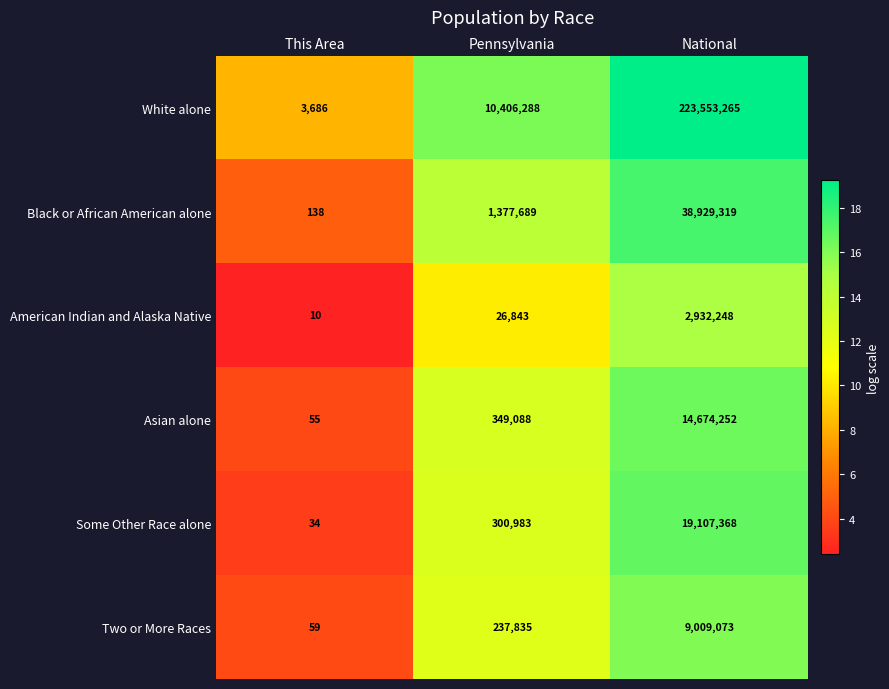

What is the difference between the maximum and second lowest values in the White alone series?

213146977